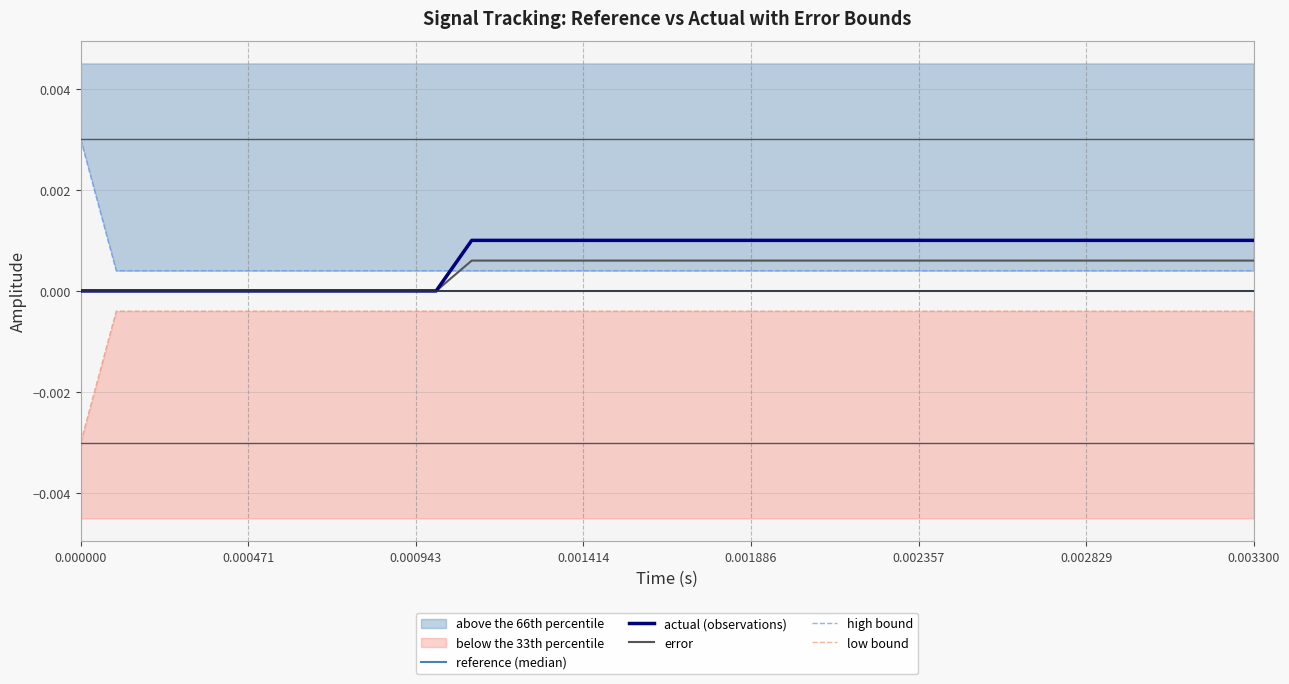

True or false: low bound and error cross at least once.

False